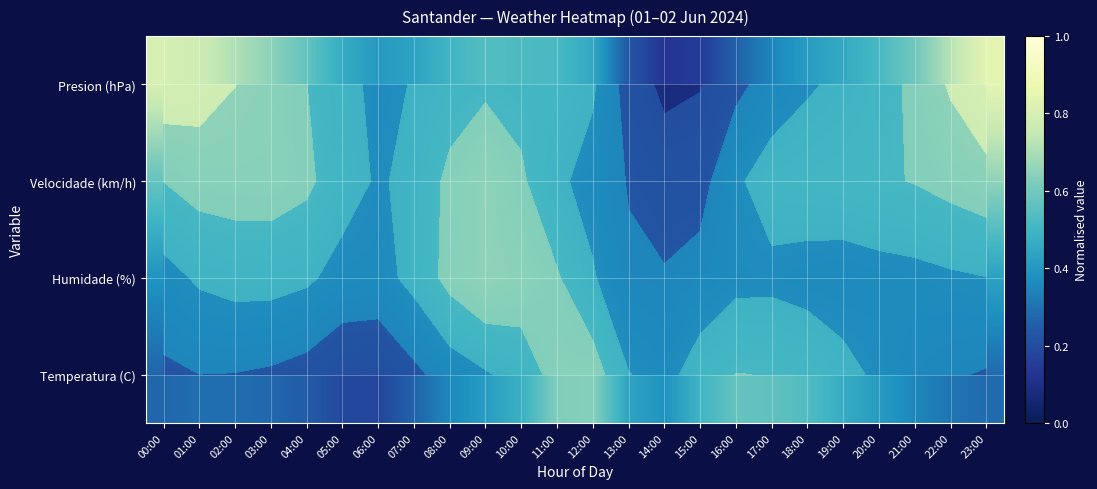

Rank the categories by Velocidade (km/h) value from lowest to highest.

14:00, 15:00, 13:00, 12:00, 16:00, 06:00, 11:00, 07:00, 05:00, 17:00, 18:00, 19:00, 20:00, 00:00, 21:00, 10:00, 04:00, 08:00, 22:00, 01:00, 02:00, 03:00, 23:00, 09:00